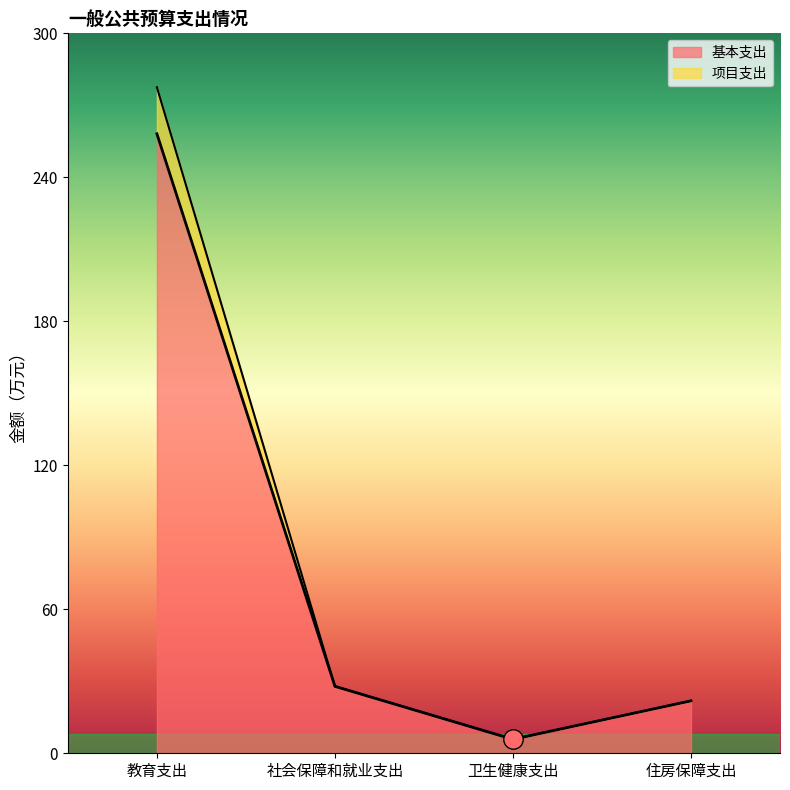

What is the difference between the second highest and second lowest values in the 项目支出 series?

6.0